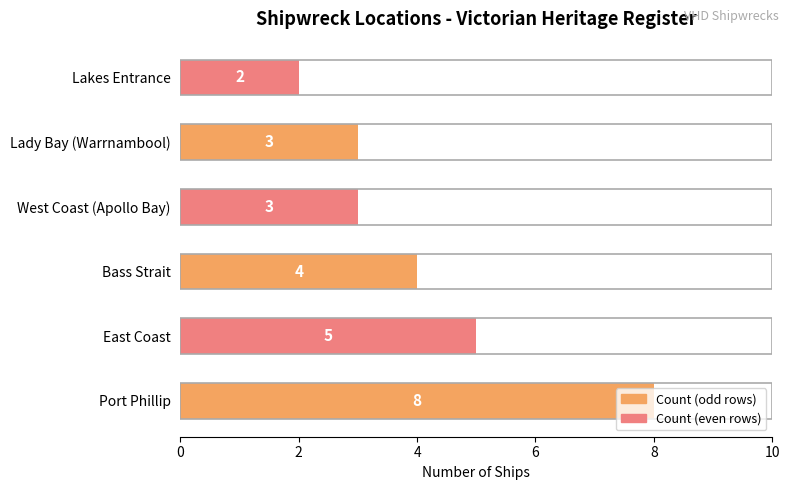

Is it true that the value at Port Phillip is 8?

True